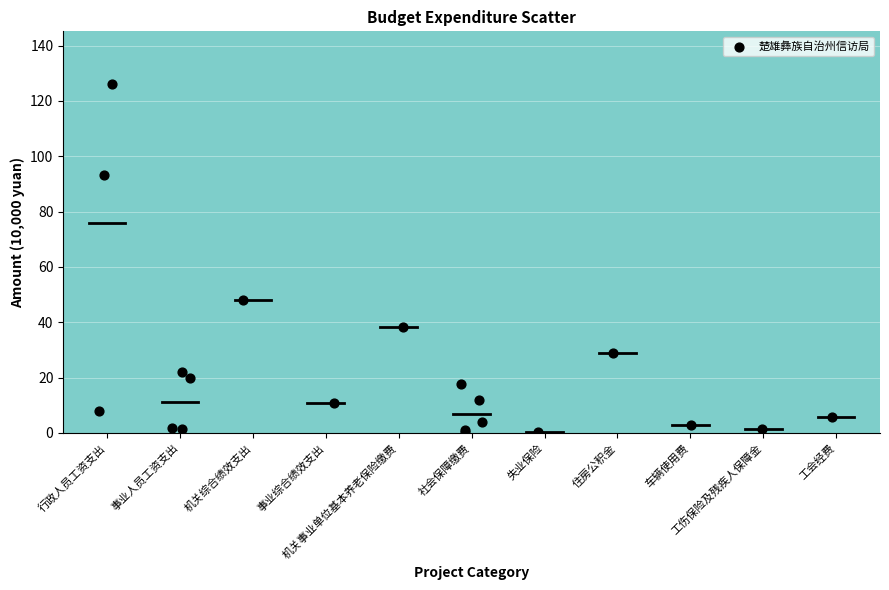

What Y value in the scatter plot is closest to 63?

48.0